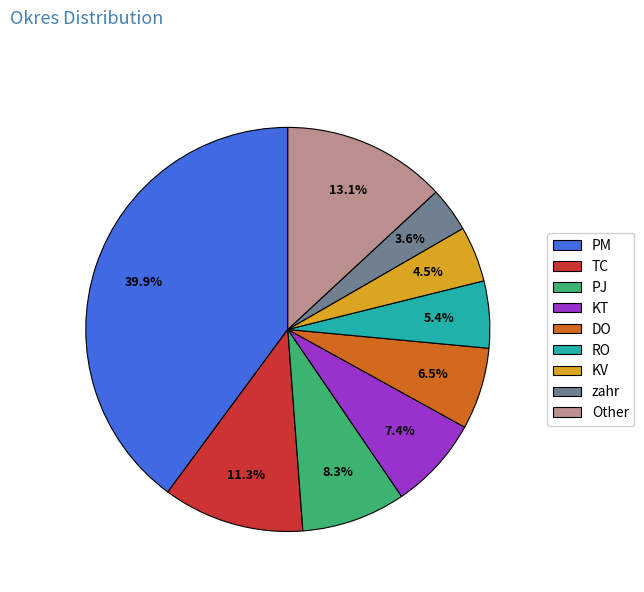

The RO slice represents 15% of the pie. True or false?

False